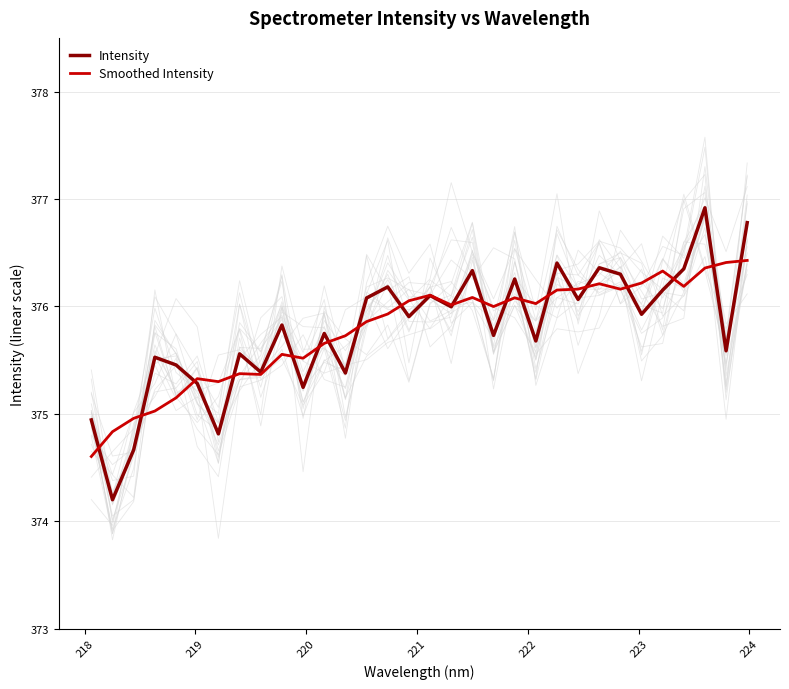

What is the highest value of the Intensity series?

376.9